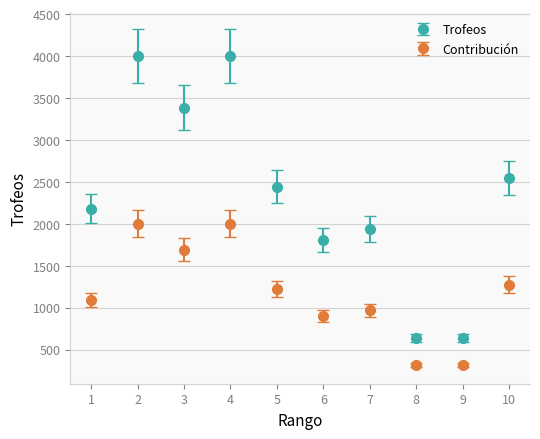

Between 4 and 7, which series saw the biggest shift?

Trofeos